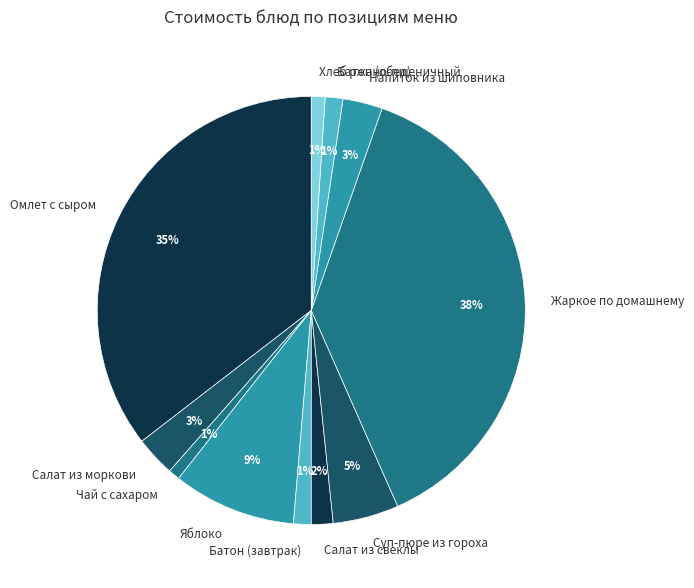

Combined, do Яблоко and Суп-пюре из гороха account for over 50%?

No